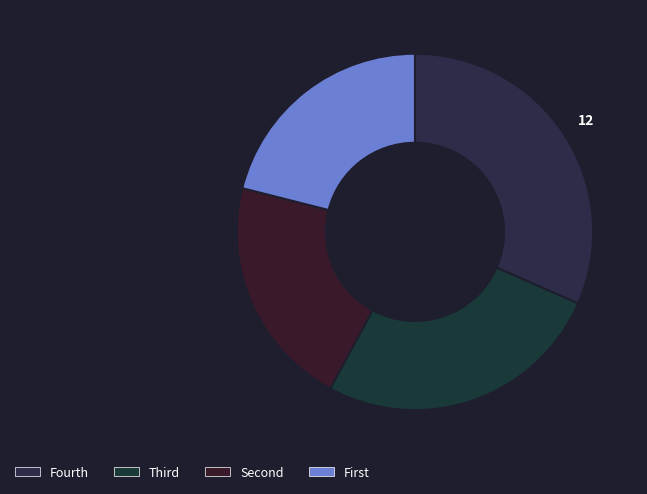

How many slices are in this pie chart?

4